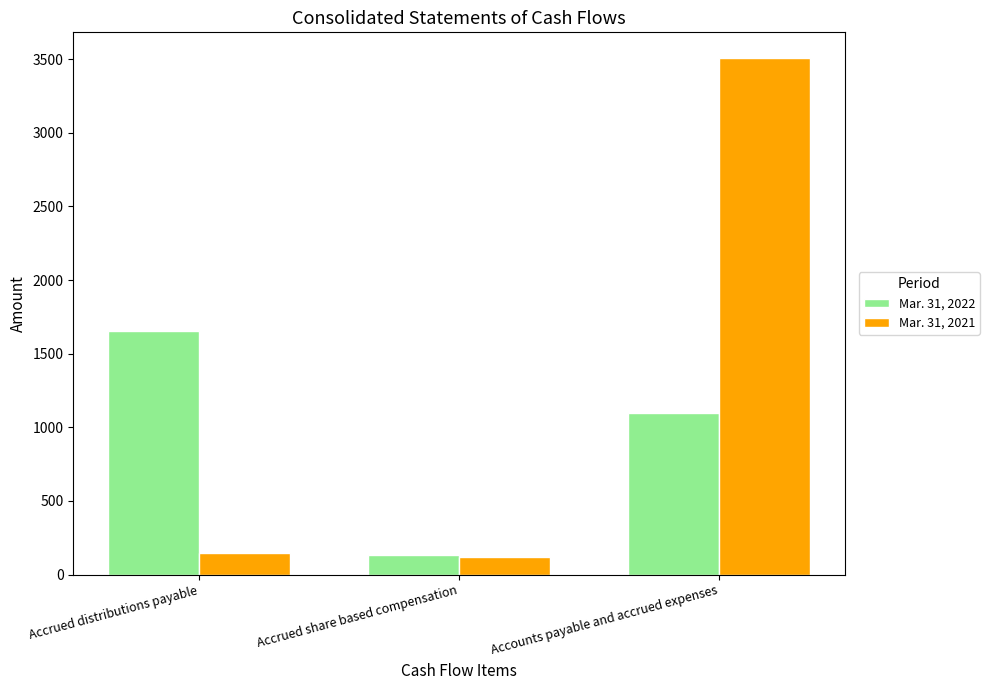

Reading right to left, what are all the values shown in this chart?

Mar. 31, 2022: Accounts payable and accrued expenses=1095	Accrued share based compensation=135	Accrued distributions payable=1656
Mar. 31, 2021: Accounts payable and accrued expenses=3507	Accrued share based compensation=118	Accrued distributions payable=147